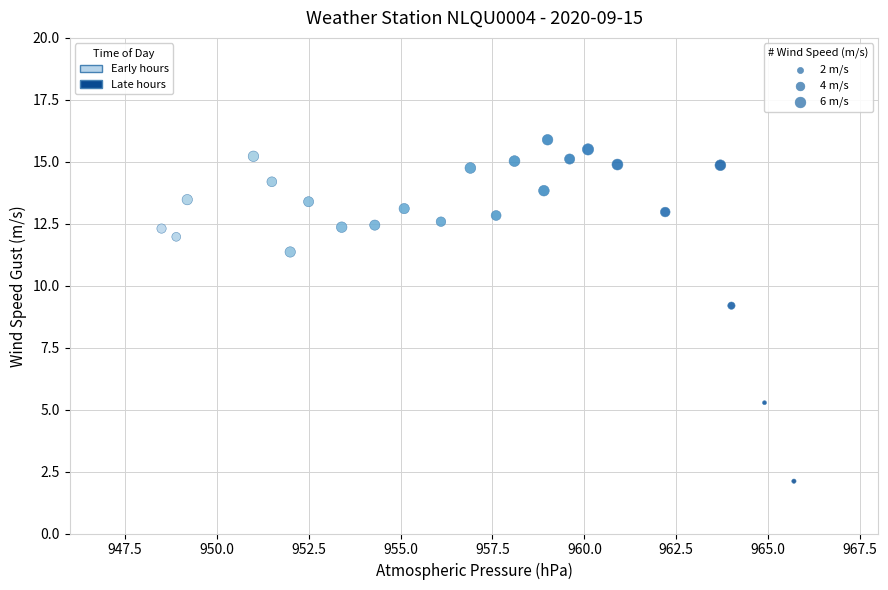

What is the range of X values (max minus min)?

17.2